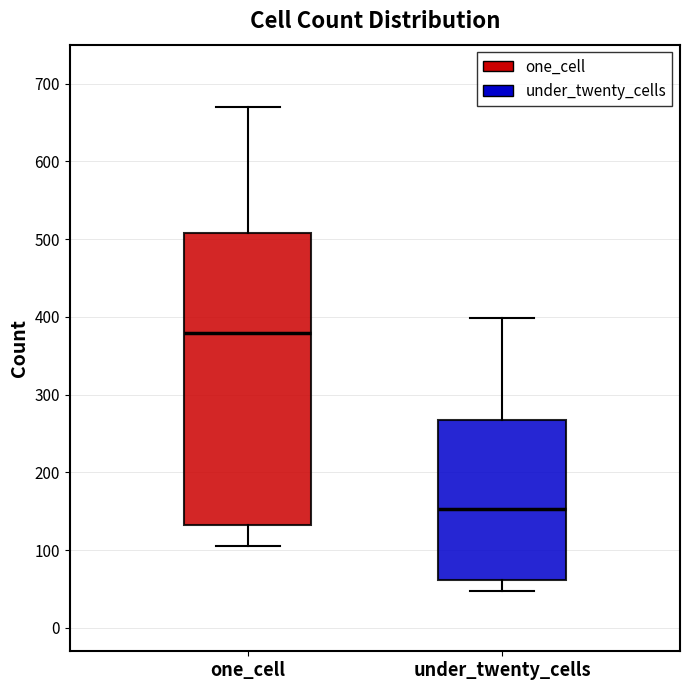

Where does the median line of the box for under_twenty_cells sit on the y-axis? The values are not printed on the chart, so give them approximately, as read against the axis.

150